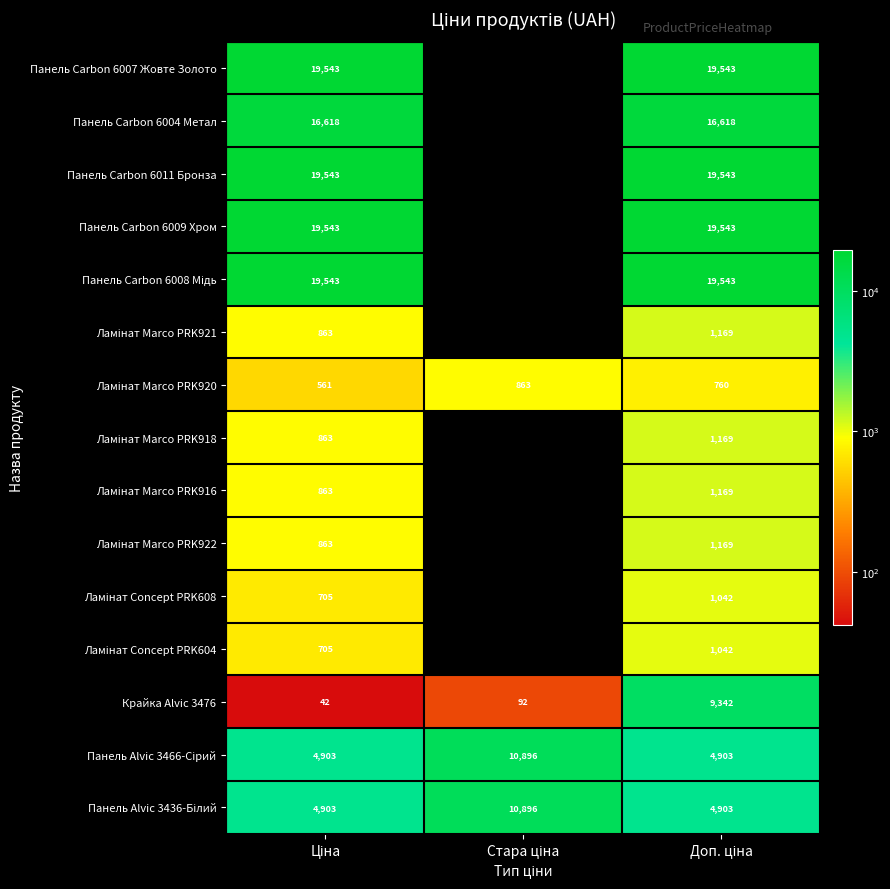

What is the sum of the Ламінат Marco PRK916 values at Ціна and Доп. ціна?

2032.1